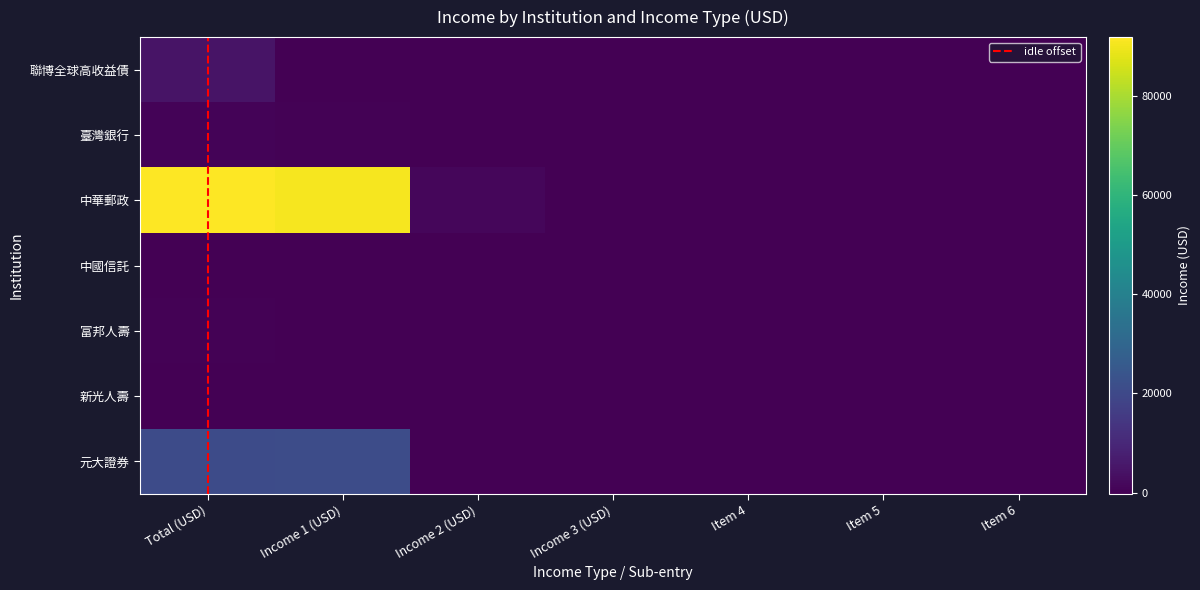

List the labels in order of 富邦人壽 value, largest first.

Total (USD), Income 1 (USD), Income 2 (USD), Income 3 (USD), Item 4, Item 5, Item 6